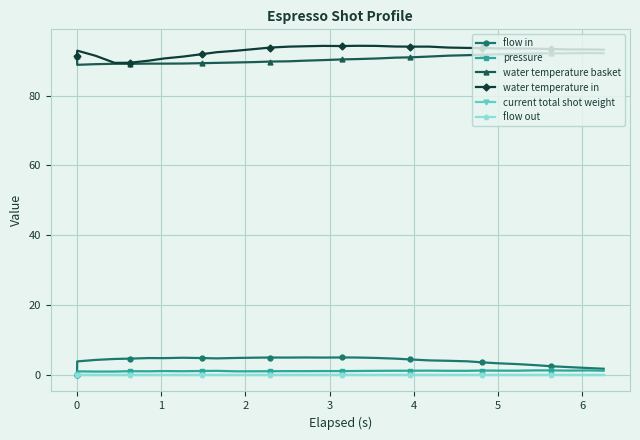

List the series in order of their peak value, highest first.

water temperature in, water temperature basket, flow in, pressure, current total shot weight, flow out